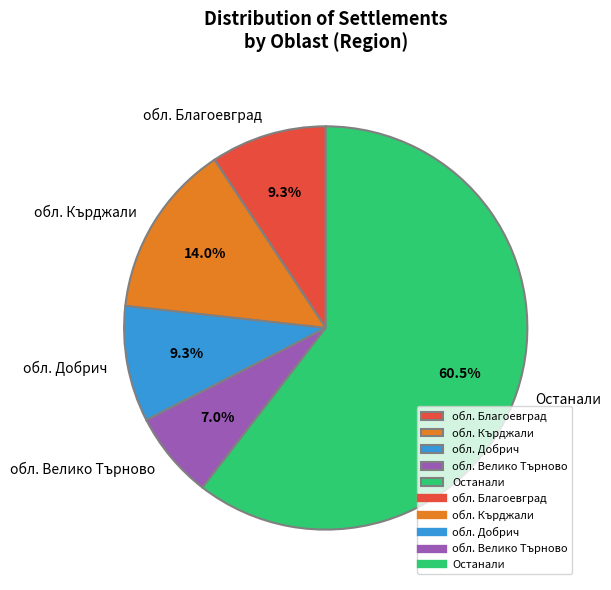

Combined, what portion of the pie is Останали and обл. Кърджали?

74.4%